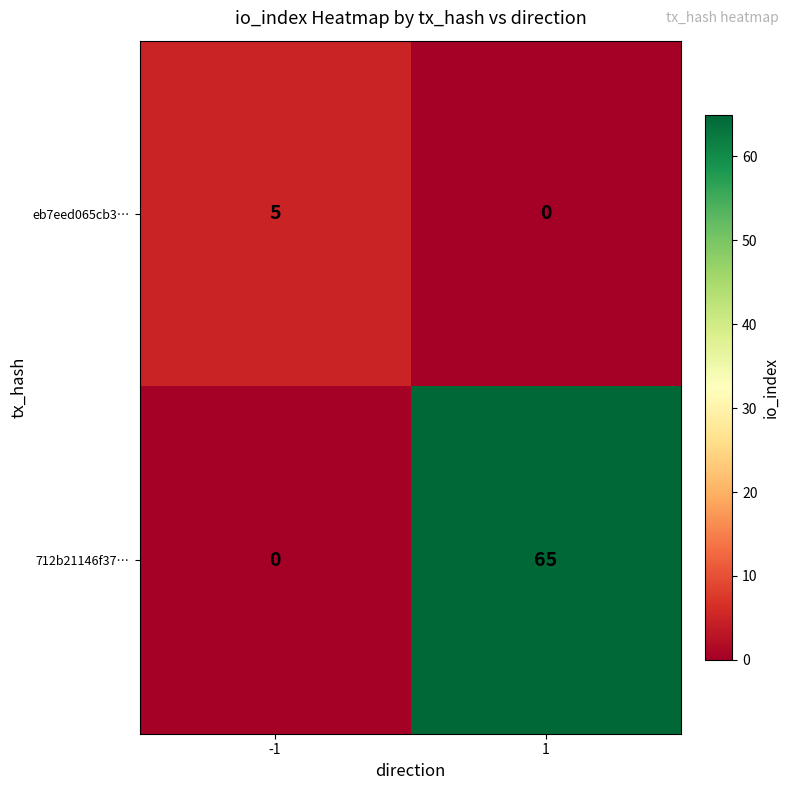

What is the difference between the maximum and minimum values in the 712b21146f37… series?

65